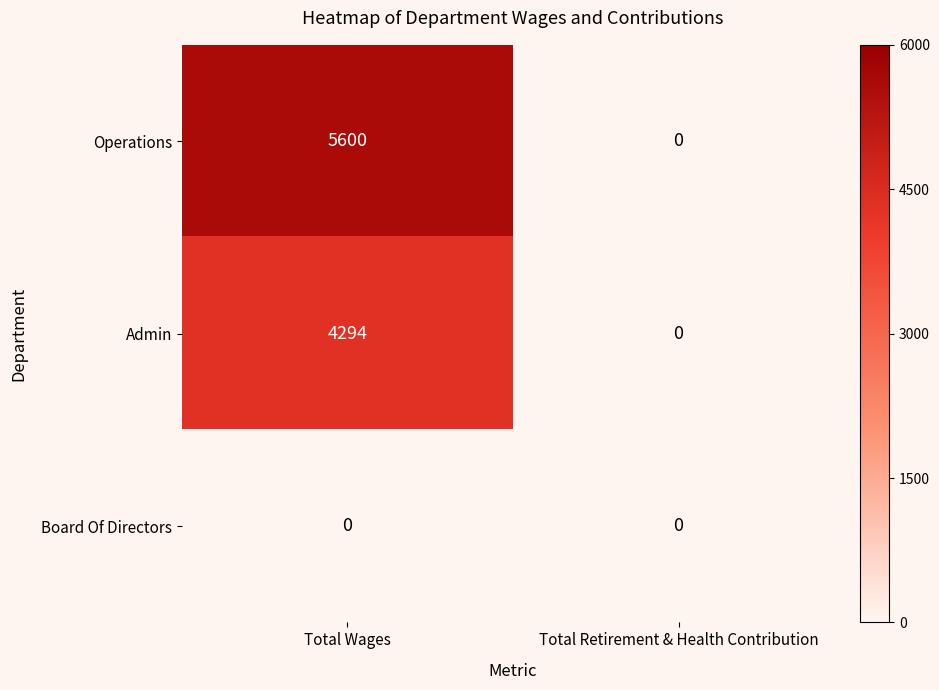

List the series in order of their peak value, lowest first.

Board Of Directors, Admin, Operations